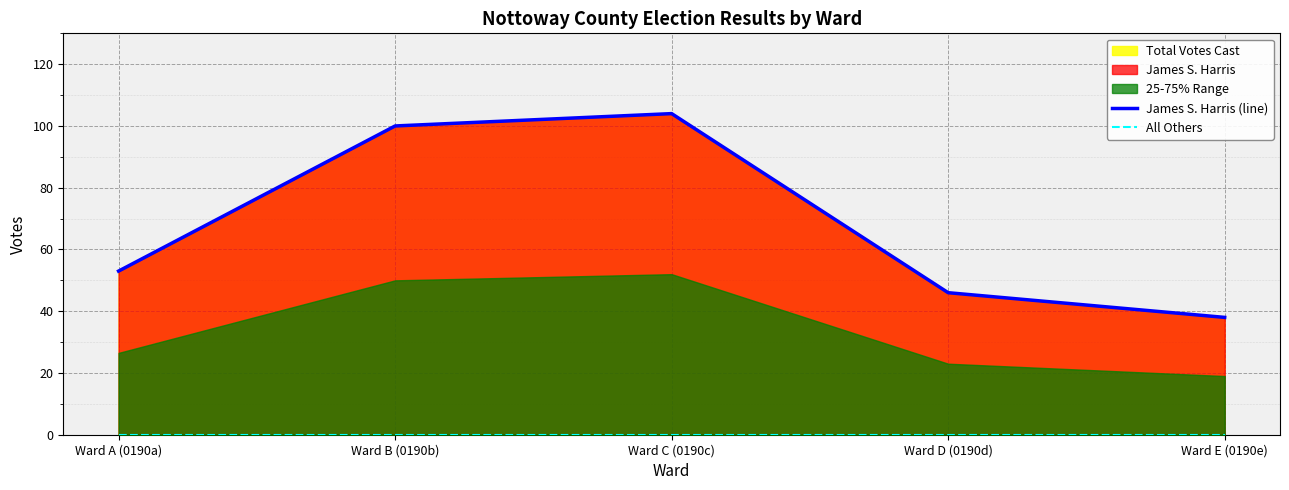

What is the label of the 5th point from the left?

Ward E (0190e)